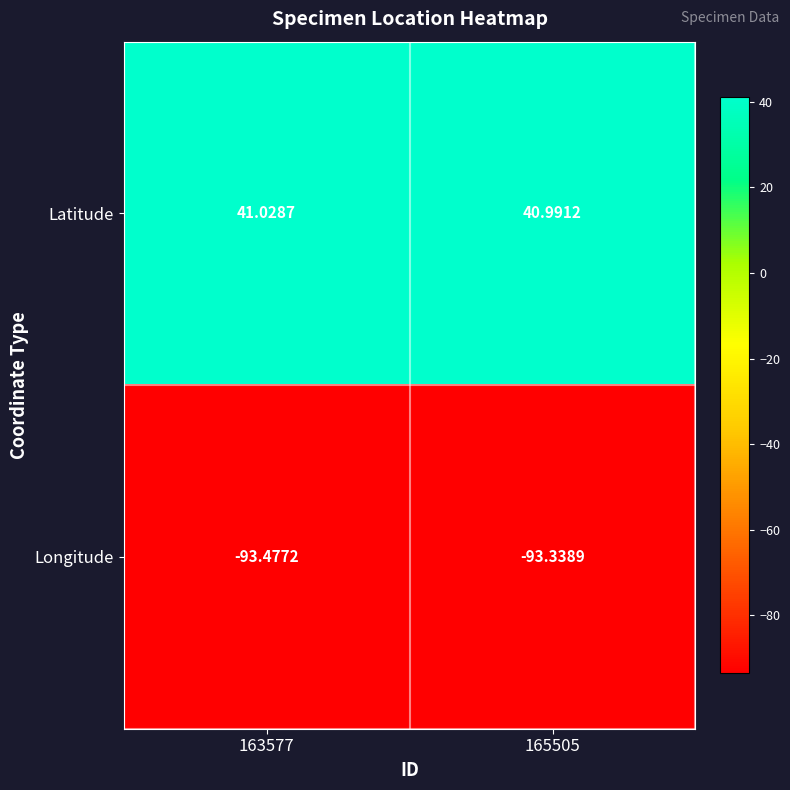

What is the spread (max minus min) of values at 163577?

134.5